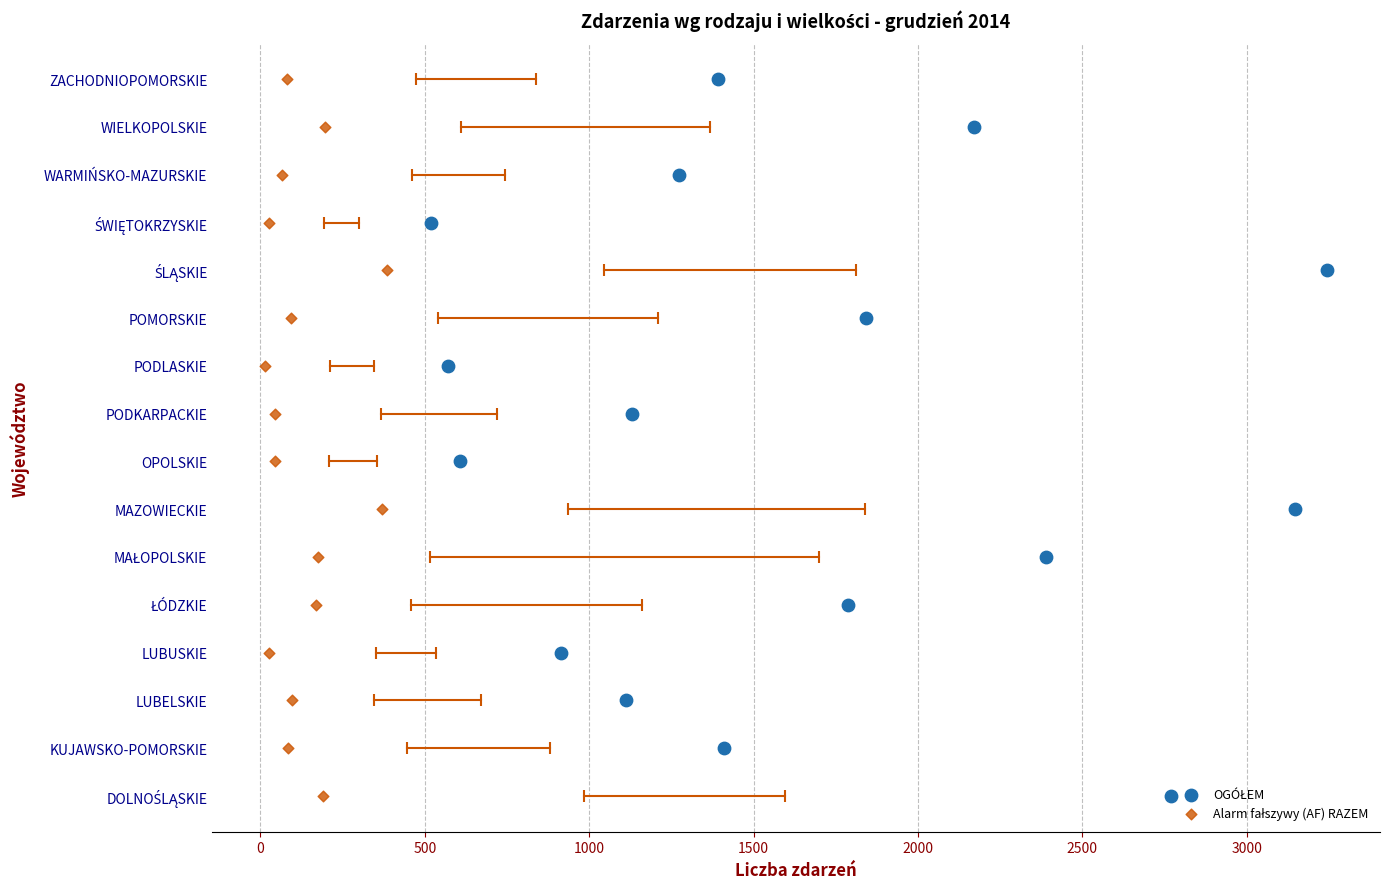

Is the value of OGÓŁEM at 3000 greater than the value of Alarm fałszywy (AF) RAZEM at 1500?

Yes